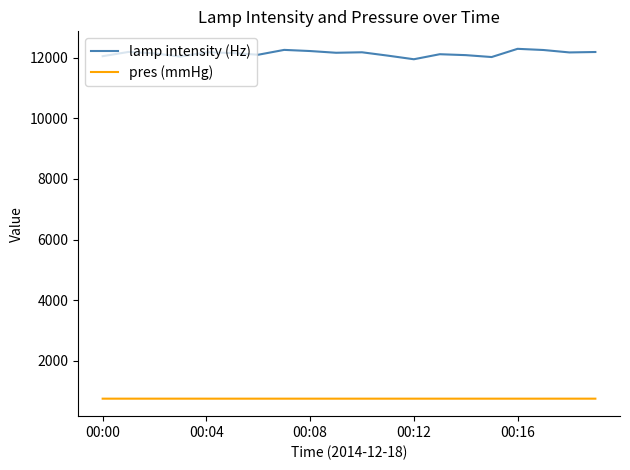

What is the highest value of the lamp intensity (Hz) series?

12294.0